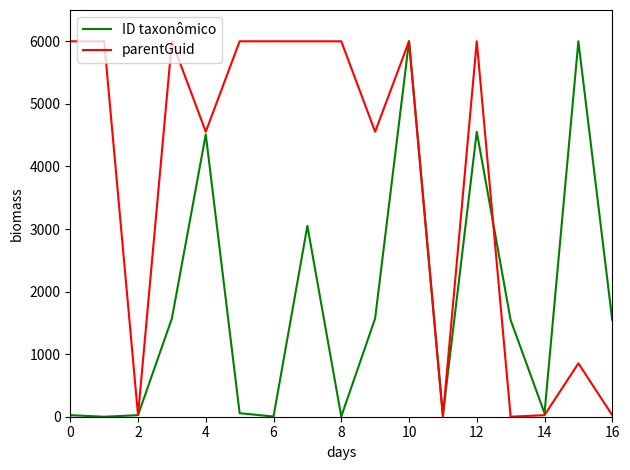

What is the greatest value displayed?

6000.0